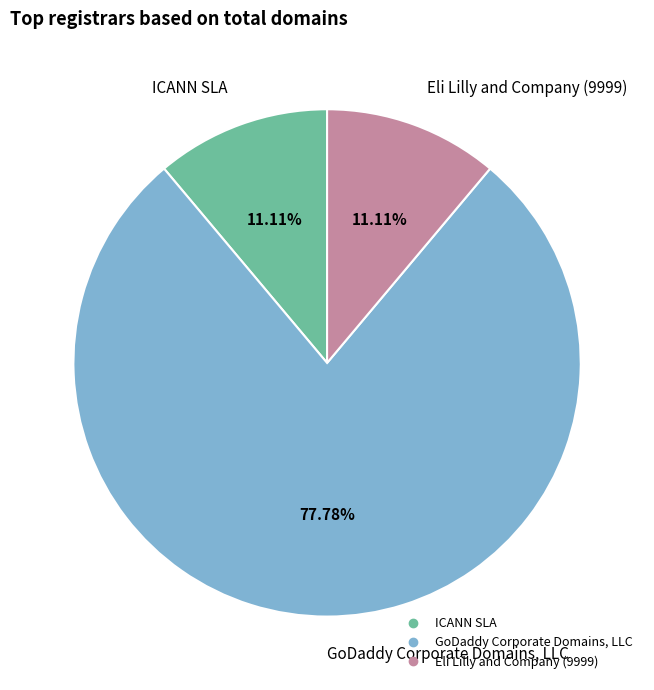

Is it true that ICANN SLA is 25% of the pie?

False